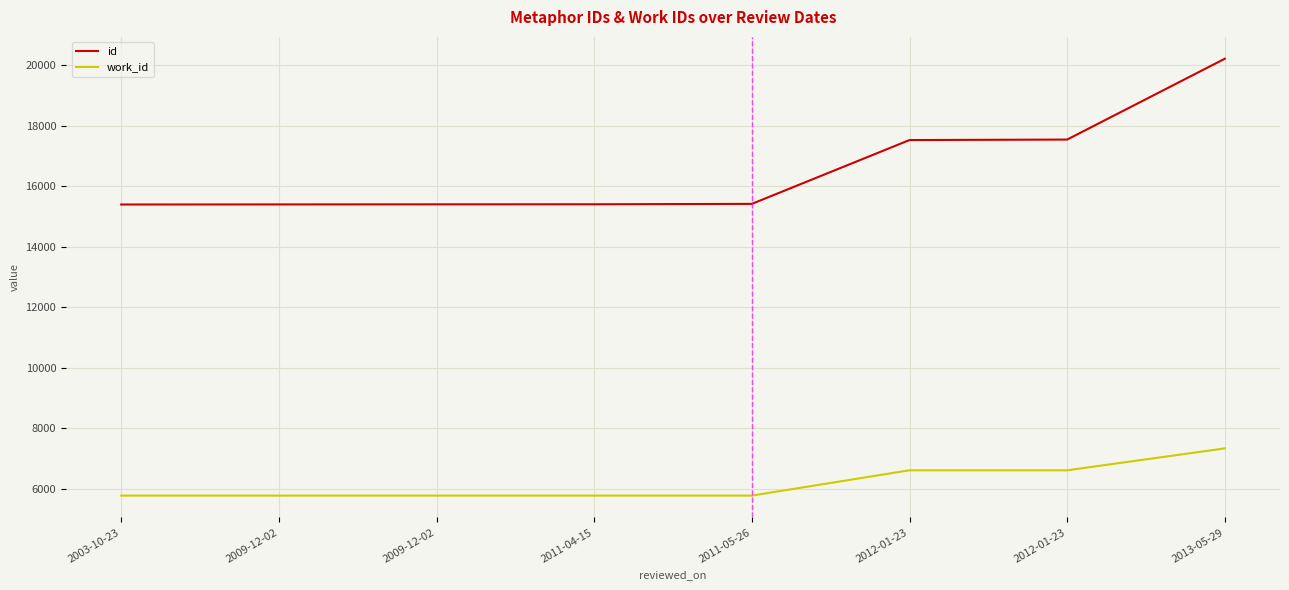

What is the spread (max minus min) of values at 2011-05-26?

9643